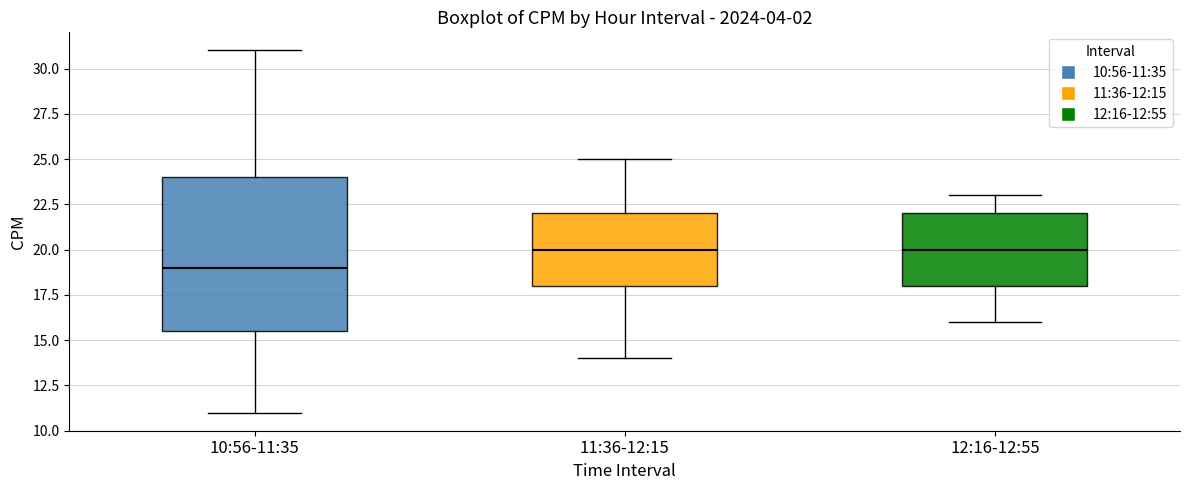

Reading left to right, transcribe this box plot: for each box, give where its median line is, the range the box spans, and where its two whiskers end, as read against the y-axis. The values are not printed on the chart, so give them approximately, as read against the axis.

10:56-11:35: median 19.0, box 15.5 to 24.0, whiskers 11.0 to 31.0
11:36-12:15: median 20.0, box 18.0 to 22.0, whiskers 14.0 to 25.0
12:16-12:55: median 20.0, box 18.0 to 22.0, whiskers 16.0 to 23.0